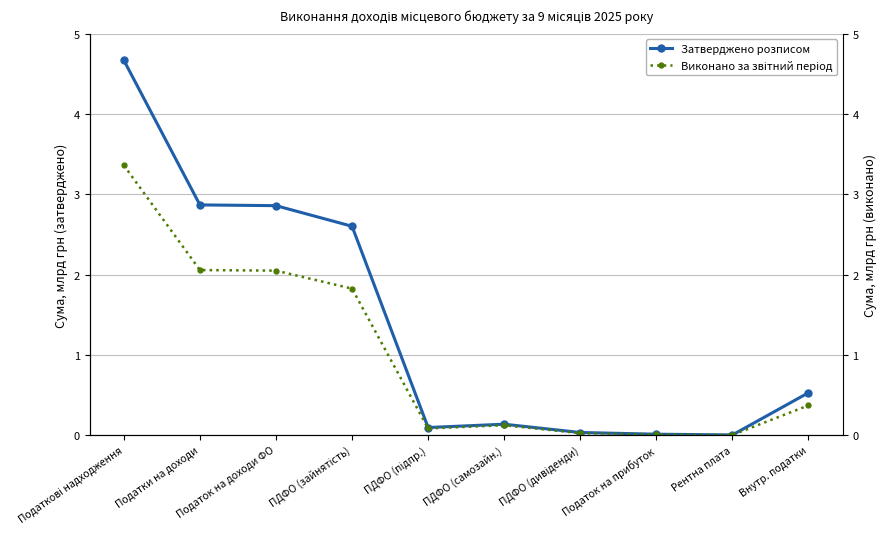

What are all the series names shown in the legend?

Затверджено розписом, Виконано за звітний період